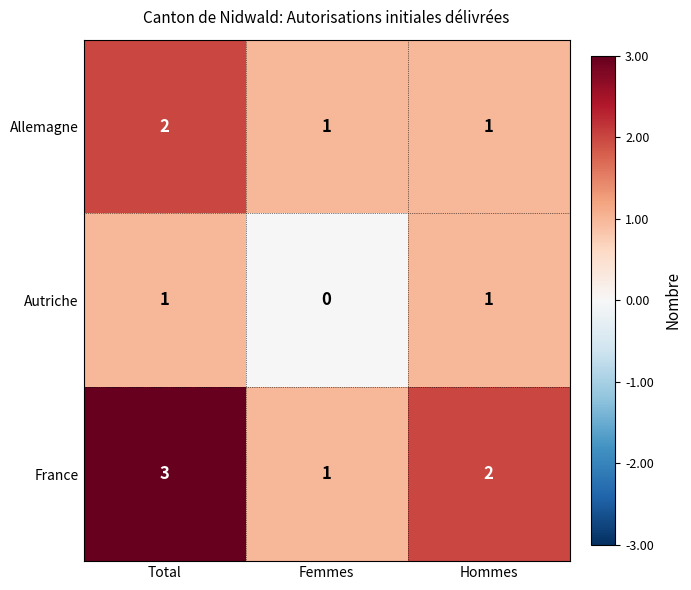

Reading left to right, list all the values displayed in this chart.

Allemagne: 2	1	1
Autriche: 1	0	1
France: 3	1	2